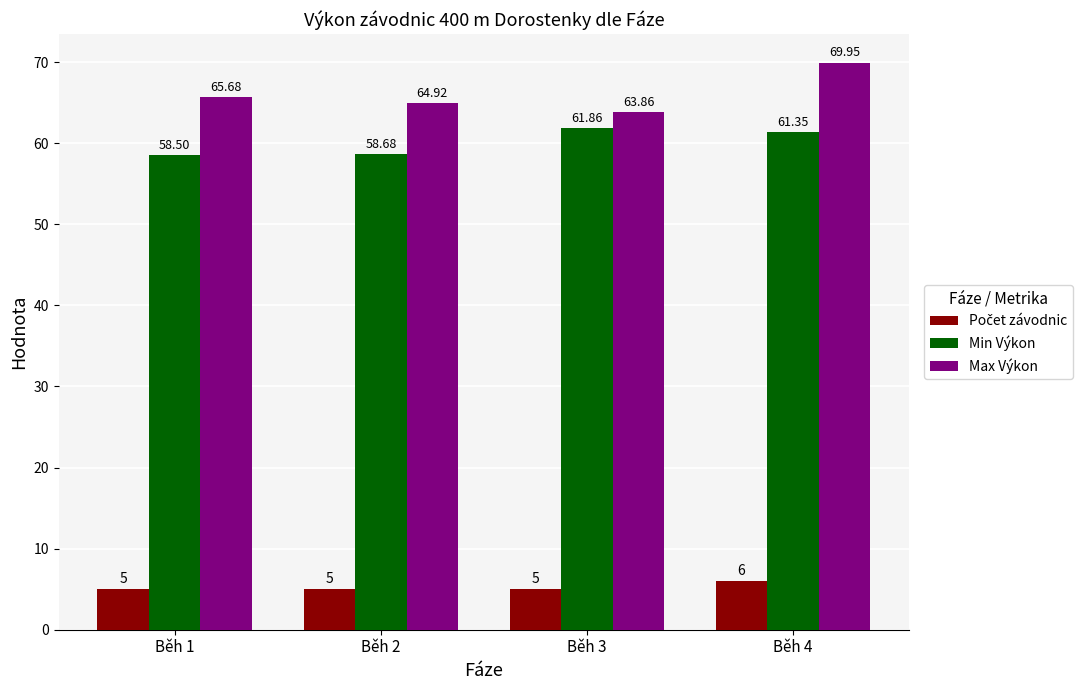

At how many categories does at least one series exceed 58?

4